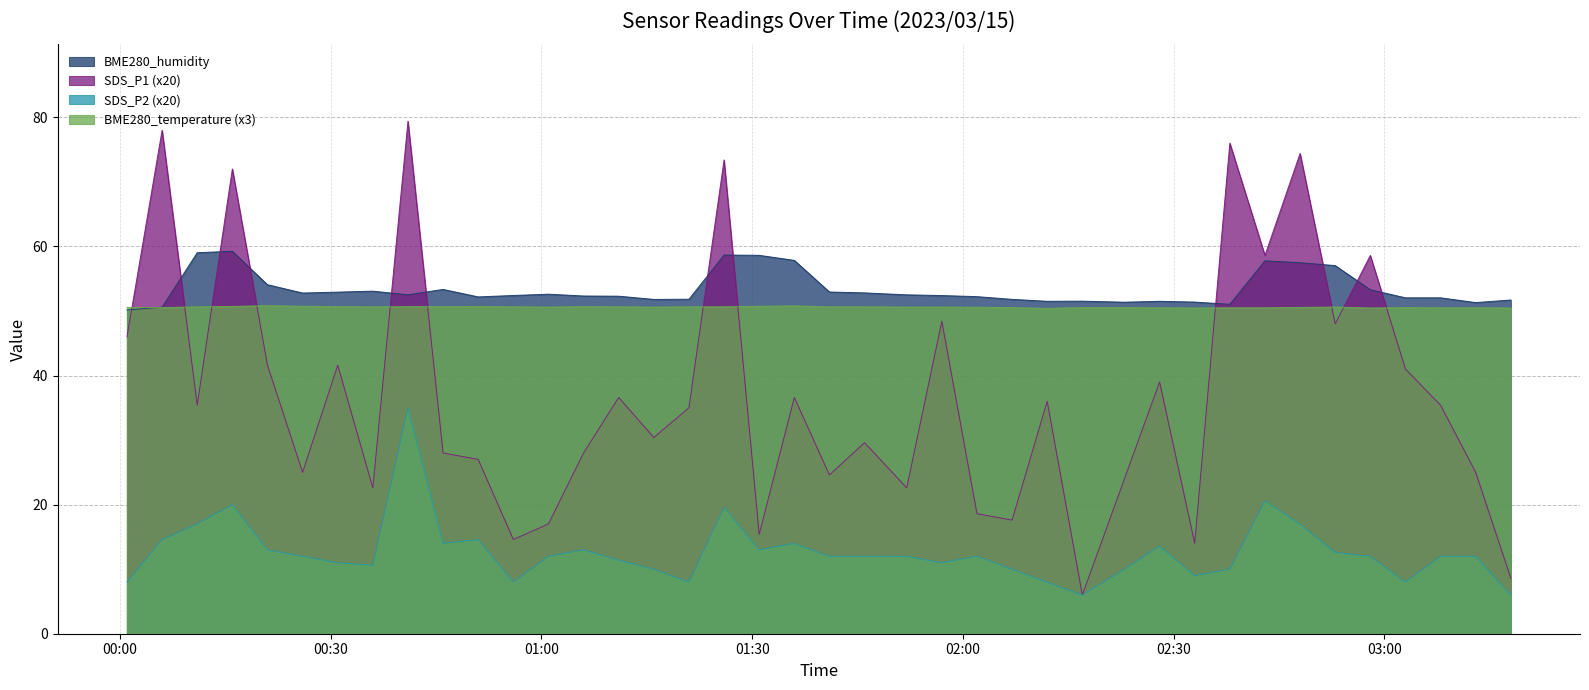

List the series in order of their peak value, highest first.

SDS_P1 (x20), BME280_humidity, BME280_temperature (x3), SDS_P2 (x20)